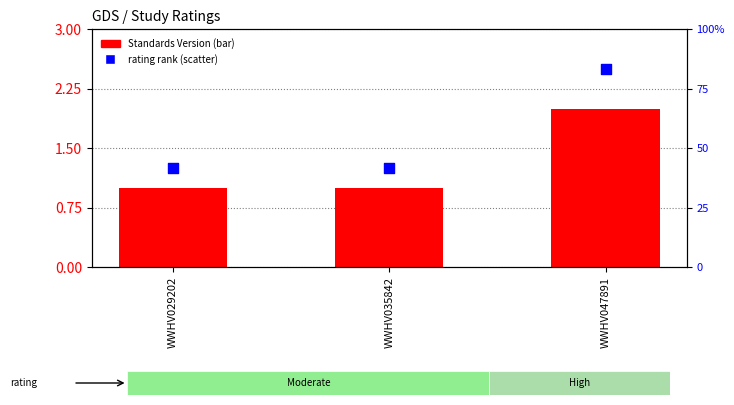

What is the total value across all series at WWHV035842?

2.2